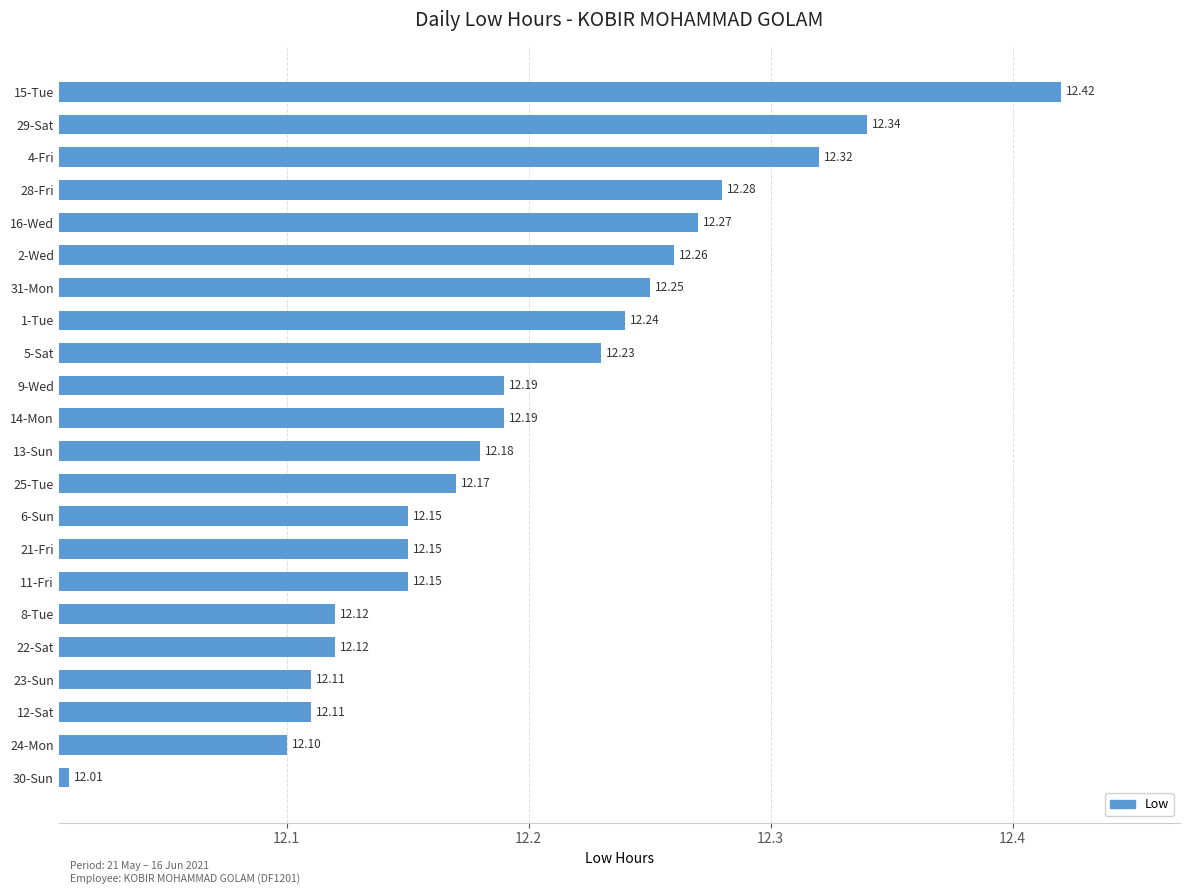

What is the average value?

12.2